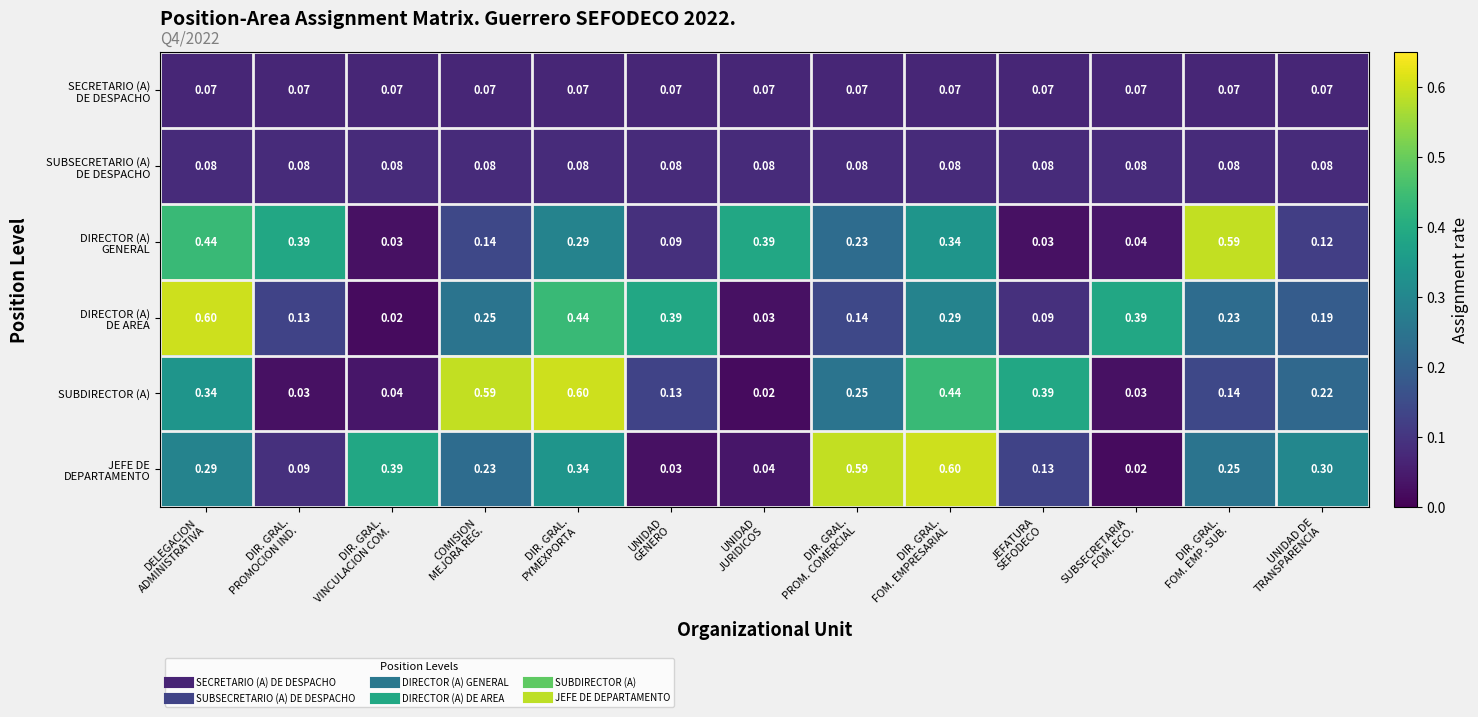

How many data points does each series have?

13